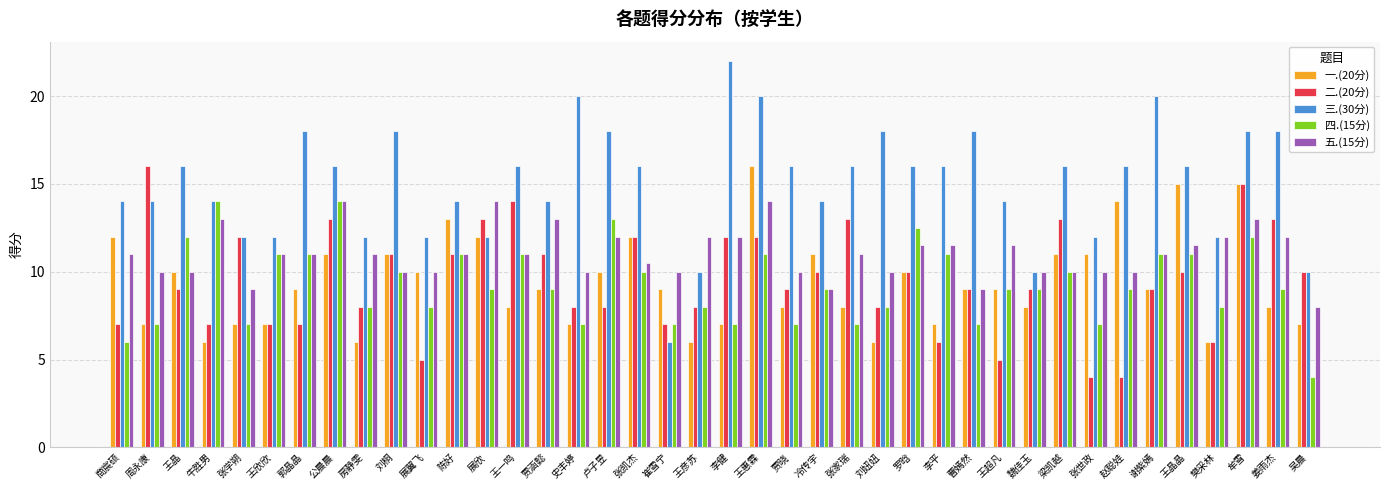

How many groups of bars are there?

40